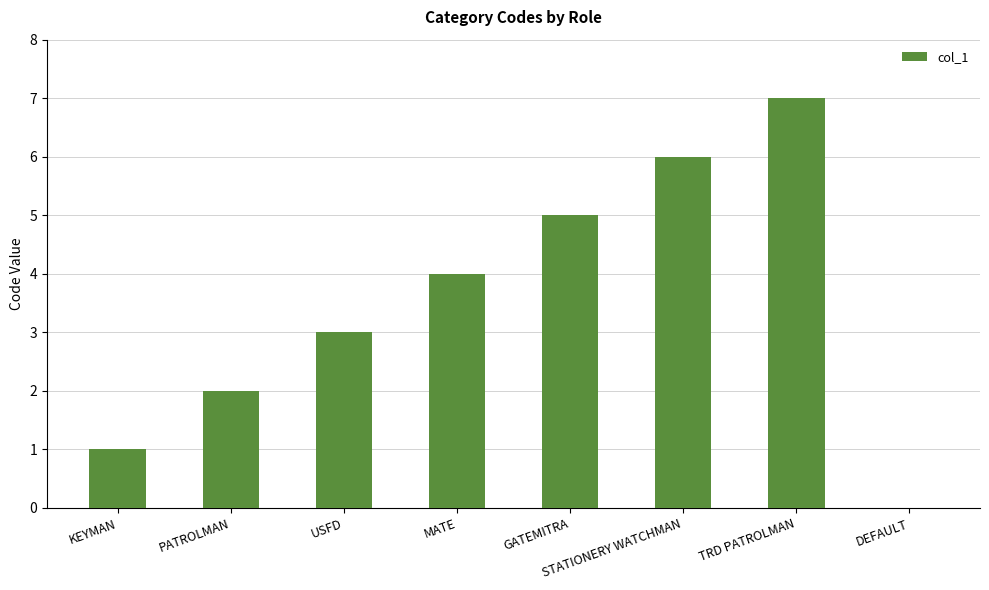

What is the change in value from KEYMAN to USFD?

+2